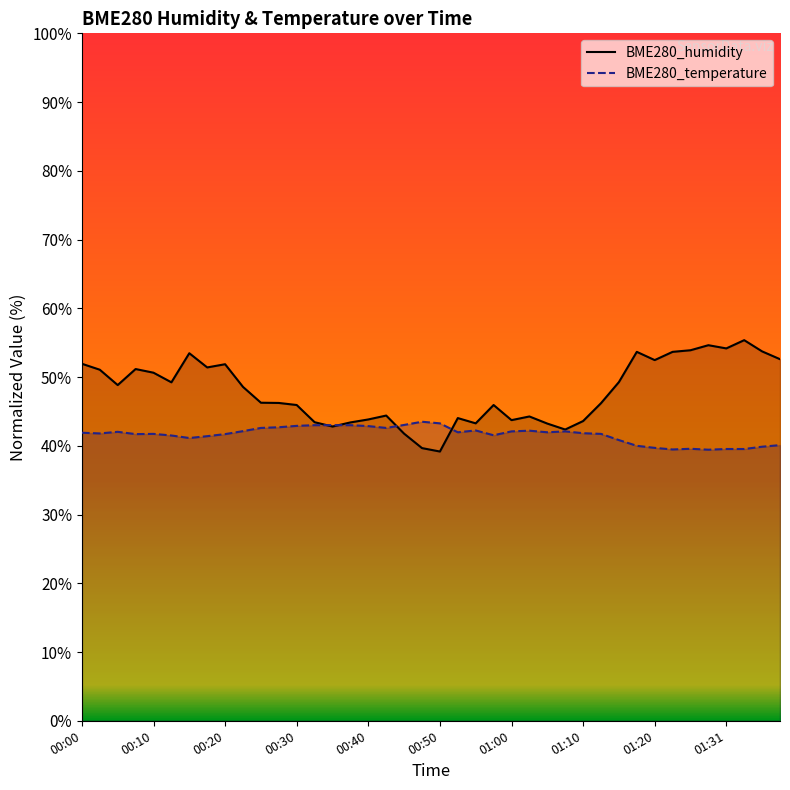

What is the difference between the BME280_humidity values at 01:36 and 01:17?

0.1